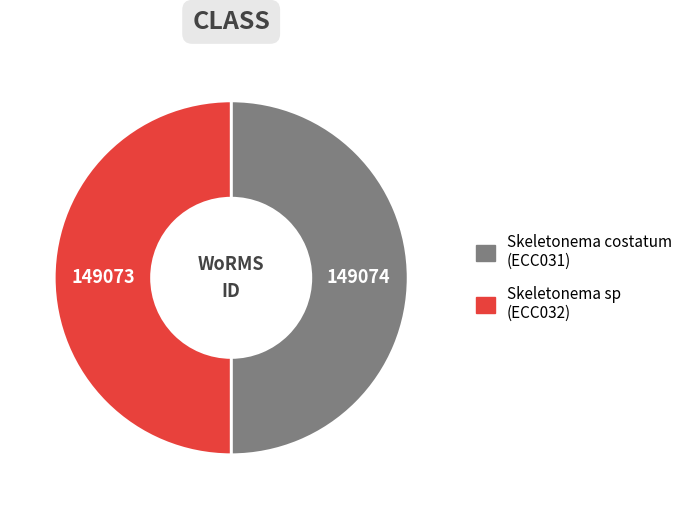

Combined, do Skeletonema costatum (ECC031) and Skeletonema sp (ECC032) account for over 50%?

Yes